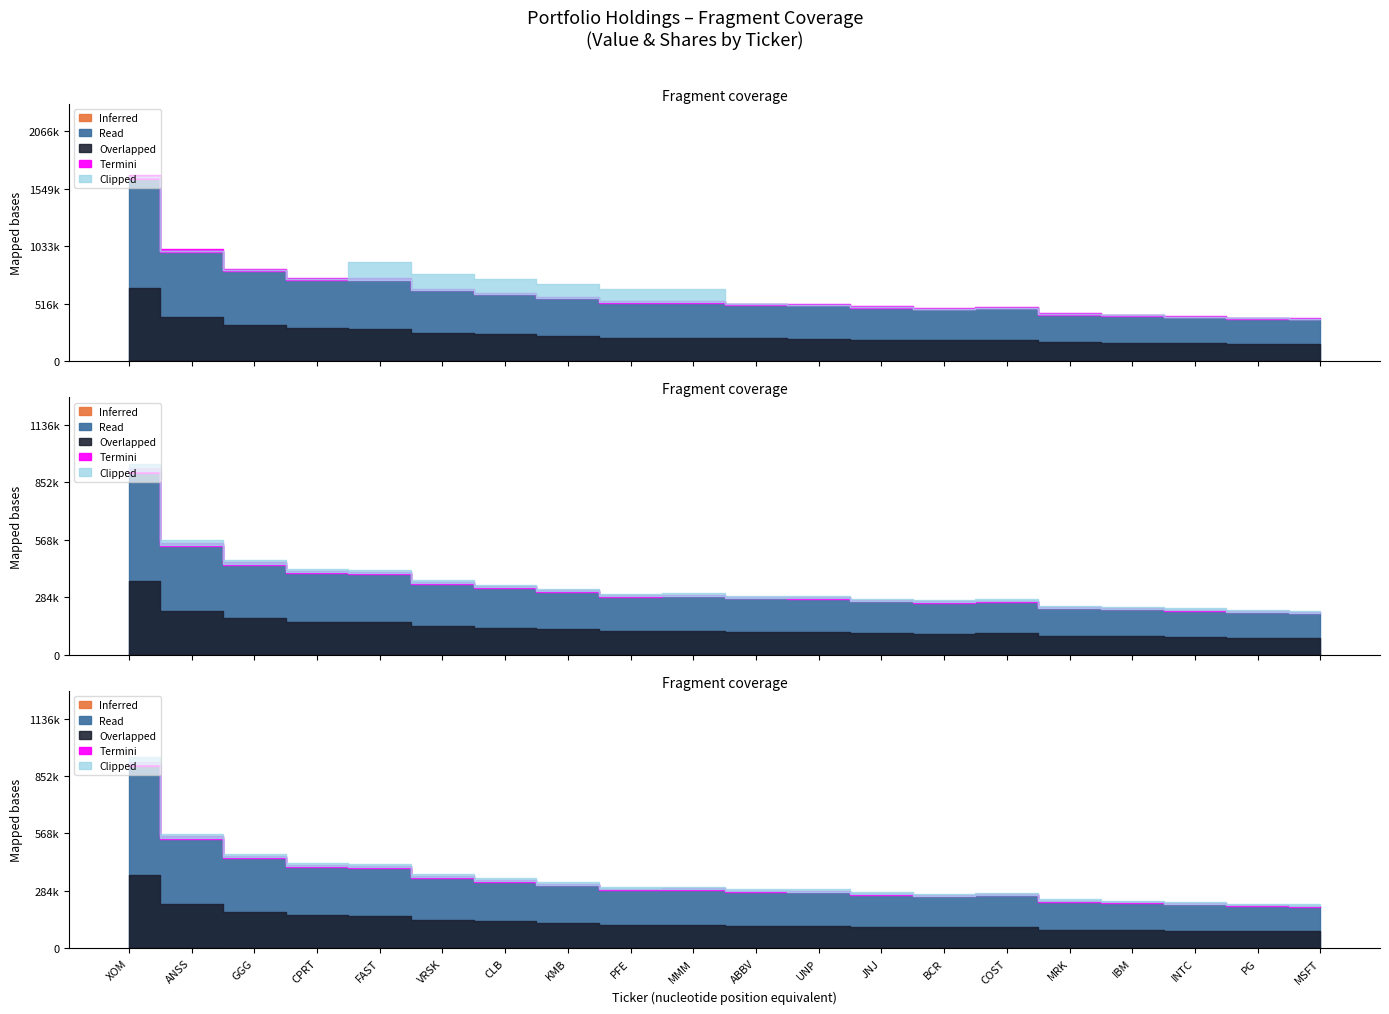

Which has a higher value, 19 or 5?

5